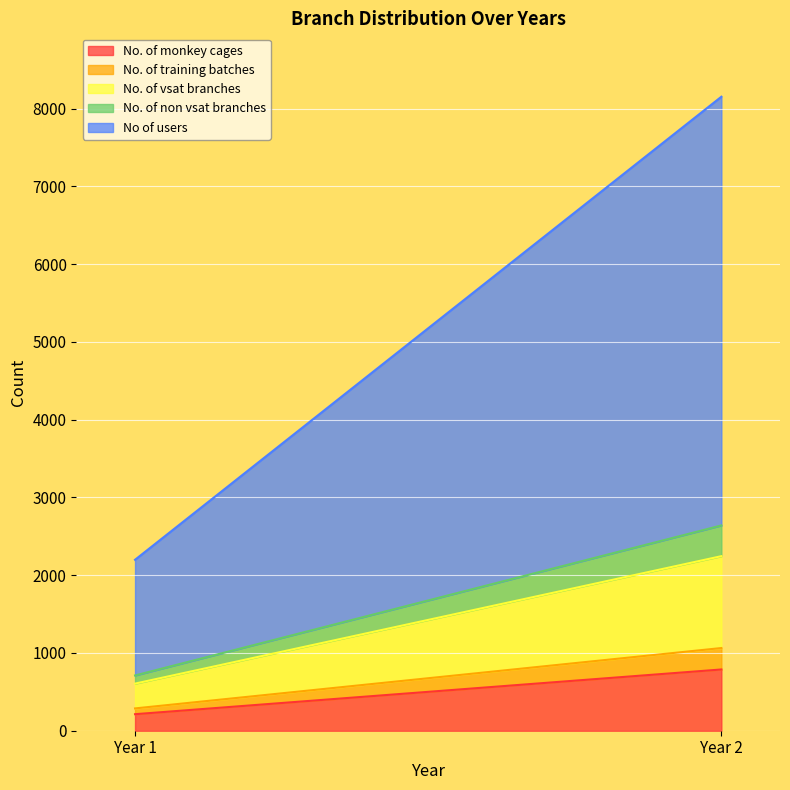

Is it true that No. of training batches equals 275.6 at Year 2?

True